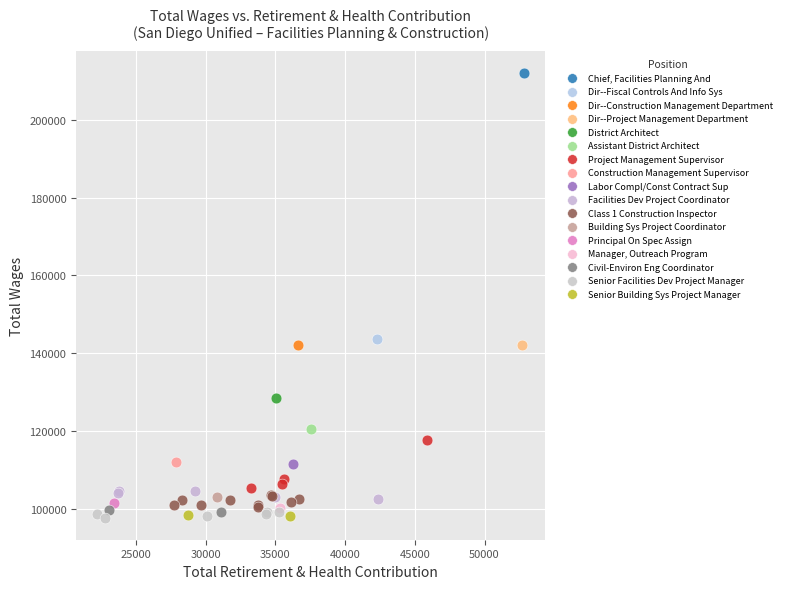

Which series reaches the maximum Y coordinate?

Chief, Facilities Planning And